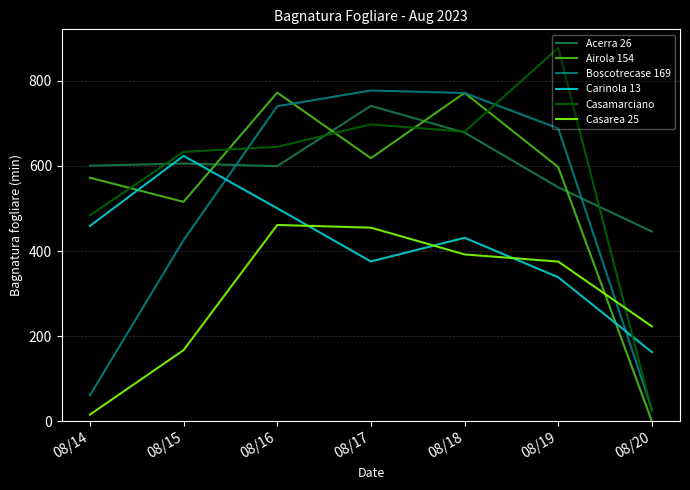

Where does the Airola 154 series first go above 597?

08/16